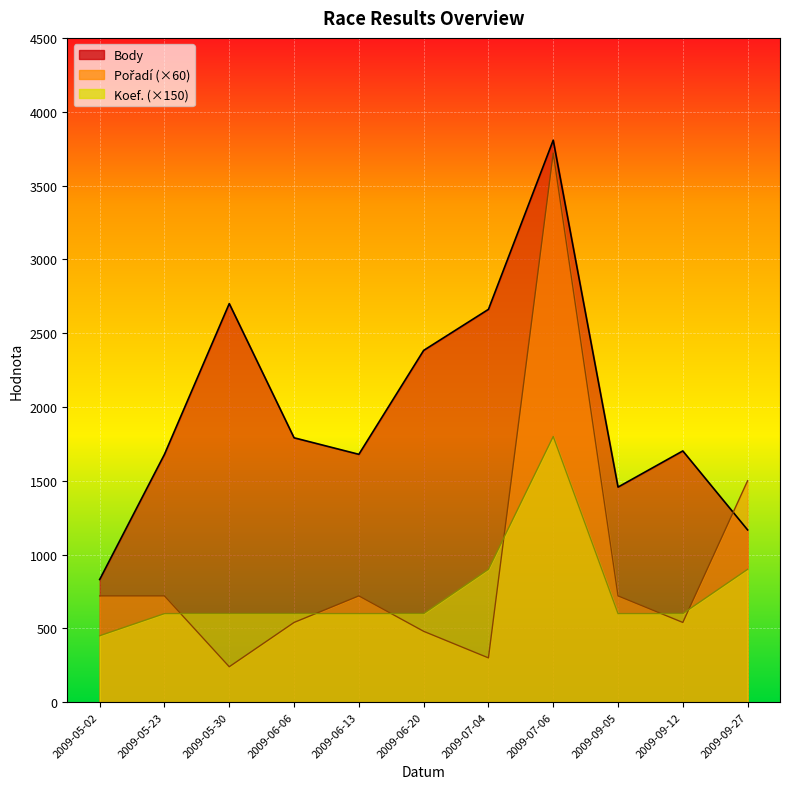

Rank the series by their maximum value, from highest to lowest.

Body, Pořadí, Koef.